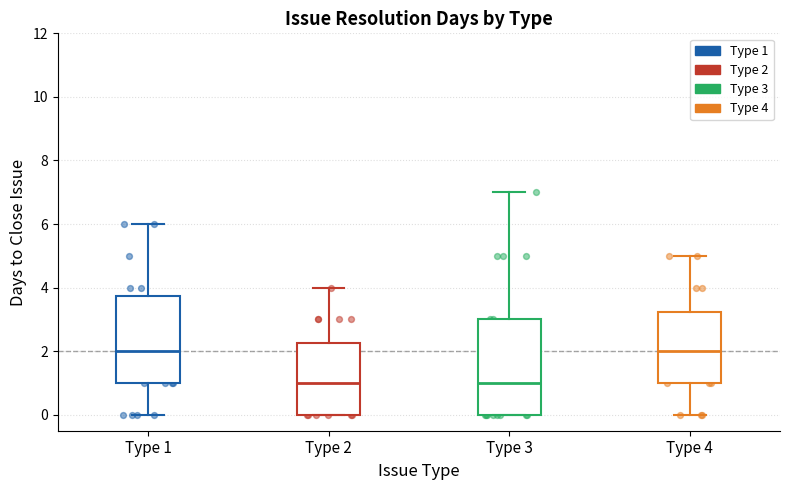

Where does the lower whisker of the box for Type 4 end on the y-axis? The values are not printed on the chart, so give them approximately, as read against the axis.

0.0